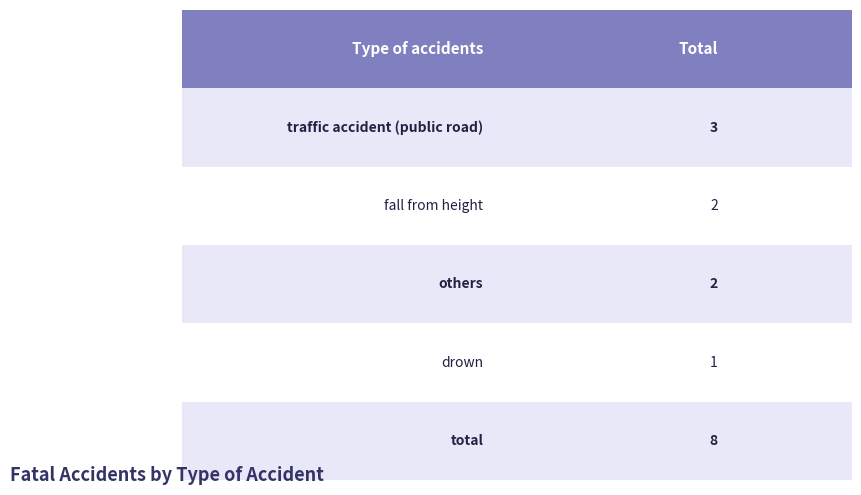

How many groups of bars are there?

5